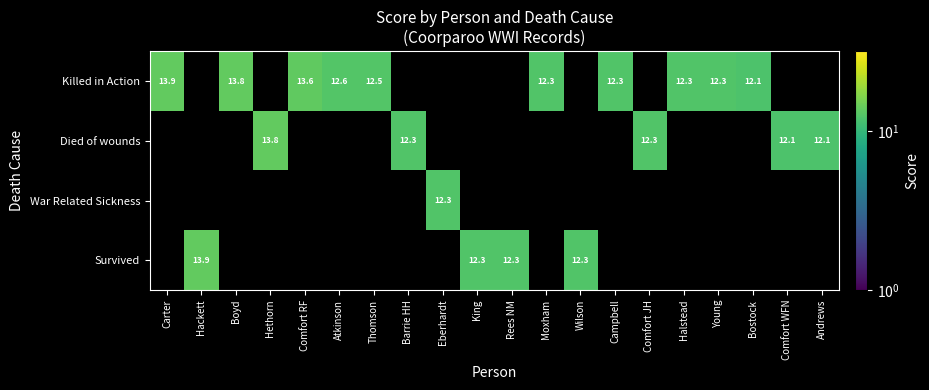

The Killed in Action series shows 18.2 at Atkinson. True or false?

False